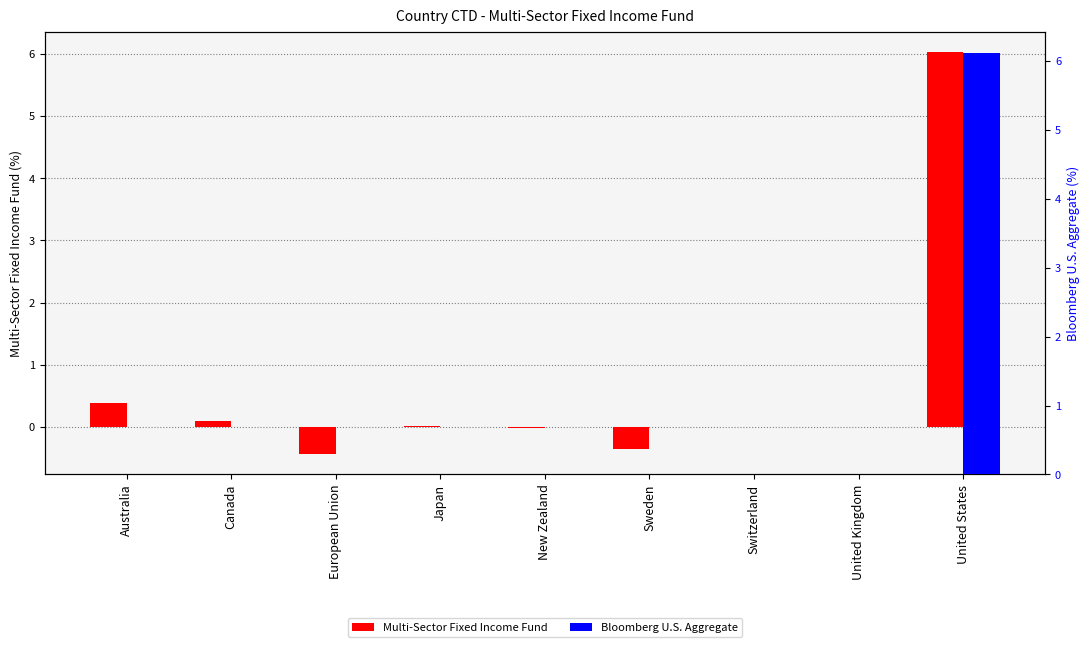

What is the average value of the Bloomberg U.S. Aggregate series?

0.7